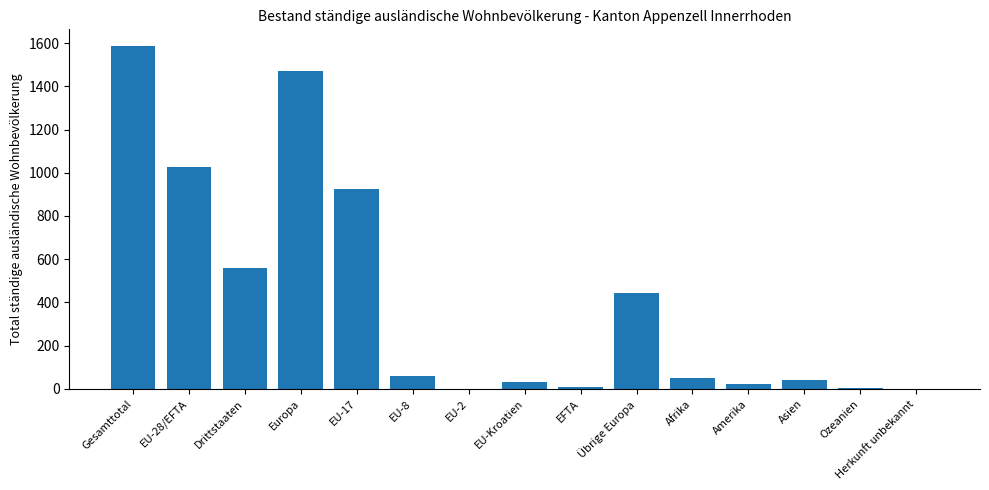

At which category does the chart reach its peak across all series?

Gesamttotal